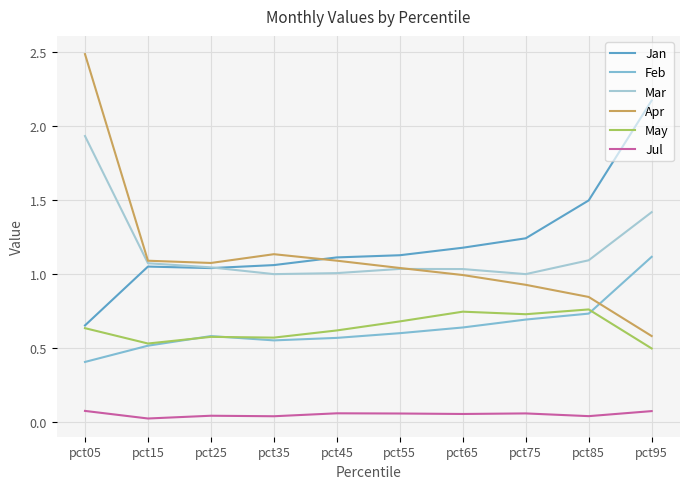

What is the total value across all series at pct05?

6.2